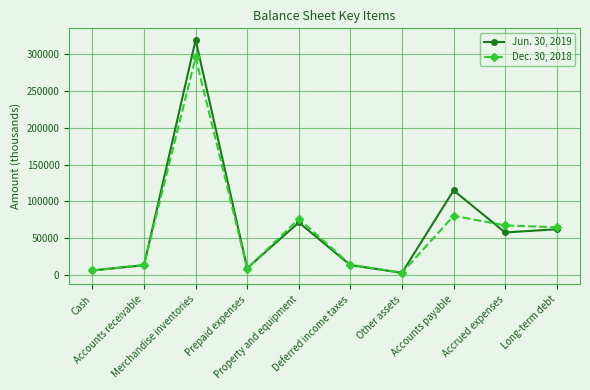

What is the spread (max minus min) of values at Accounts receivable?

456